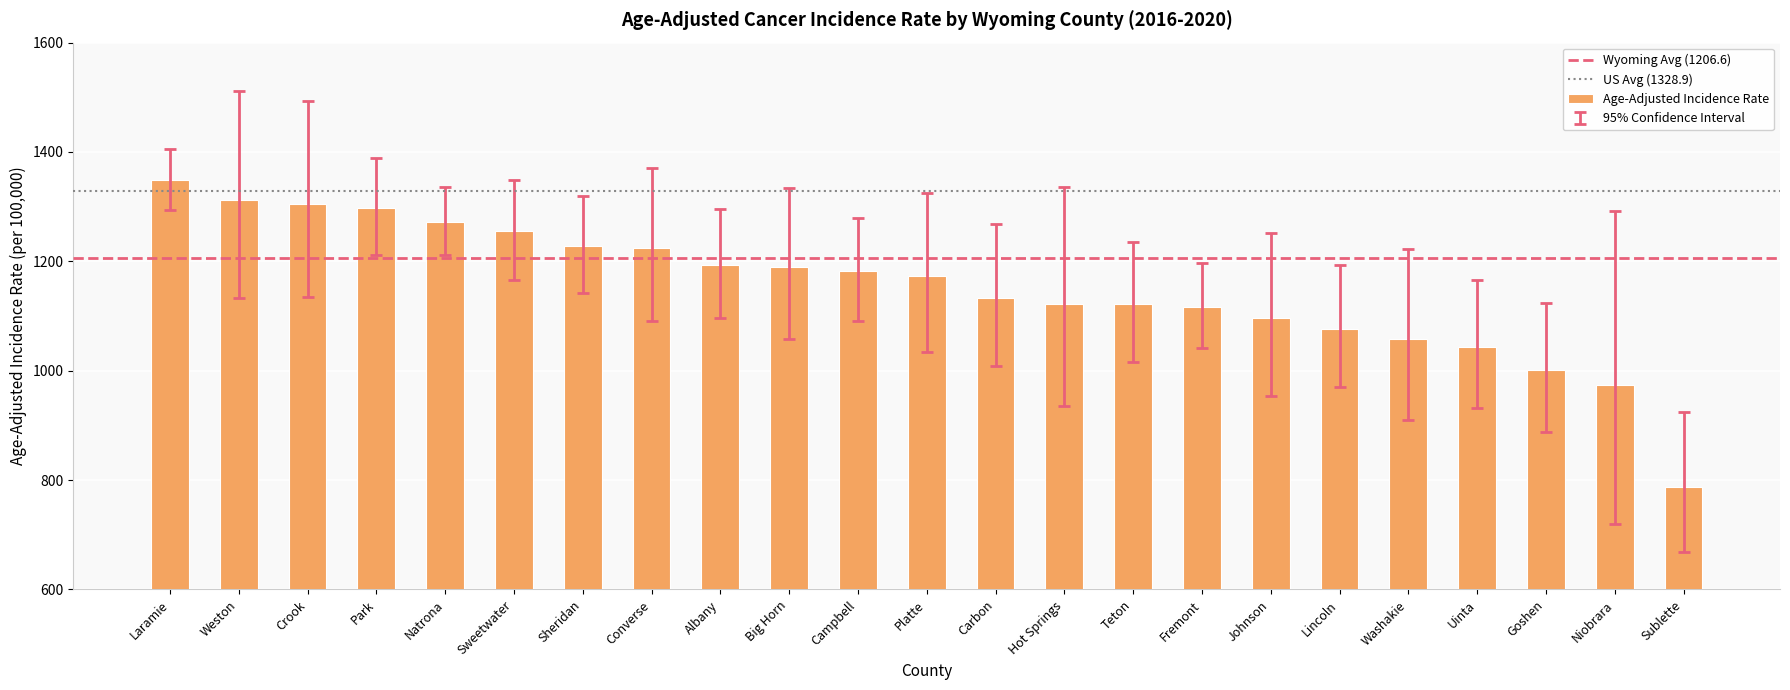

What position from the right is Campbell?

13